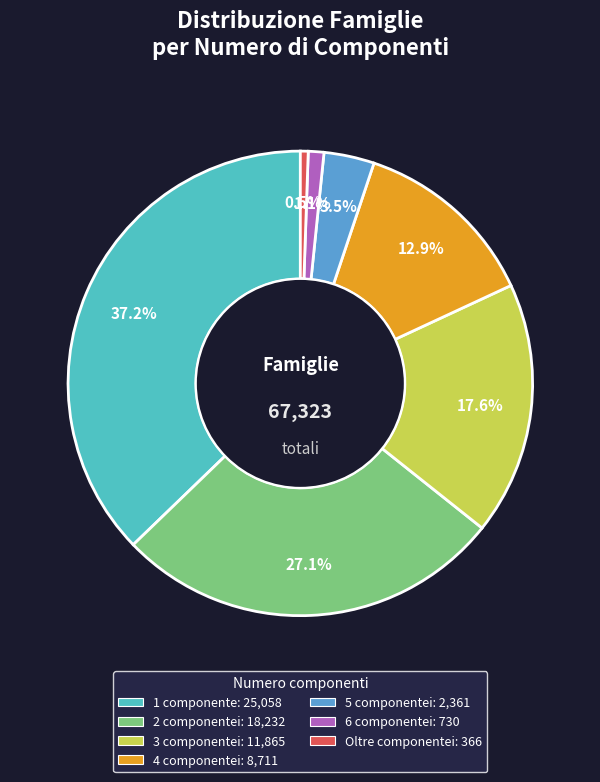

What portion of the pie excludes 4?

87.1%